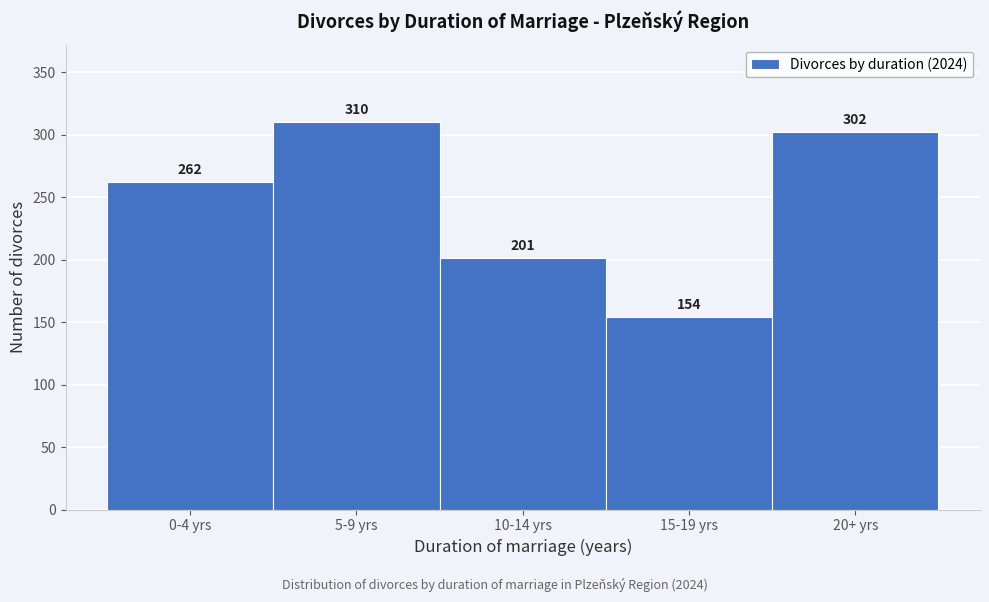

Reading left to right, what are all the values shown in this chart?

262	310	201	154	302